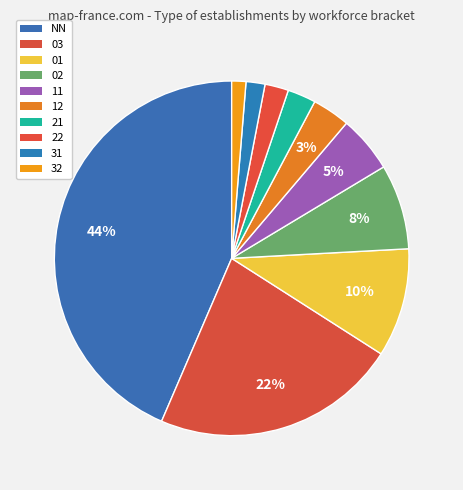

What percentage is the NN slice, to the nearest percent?

44%